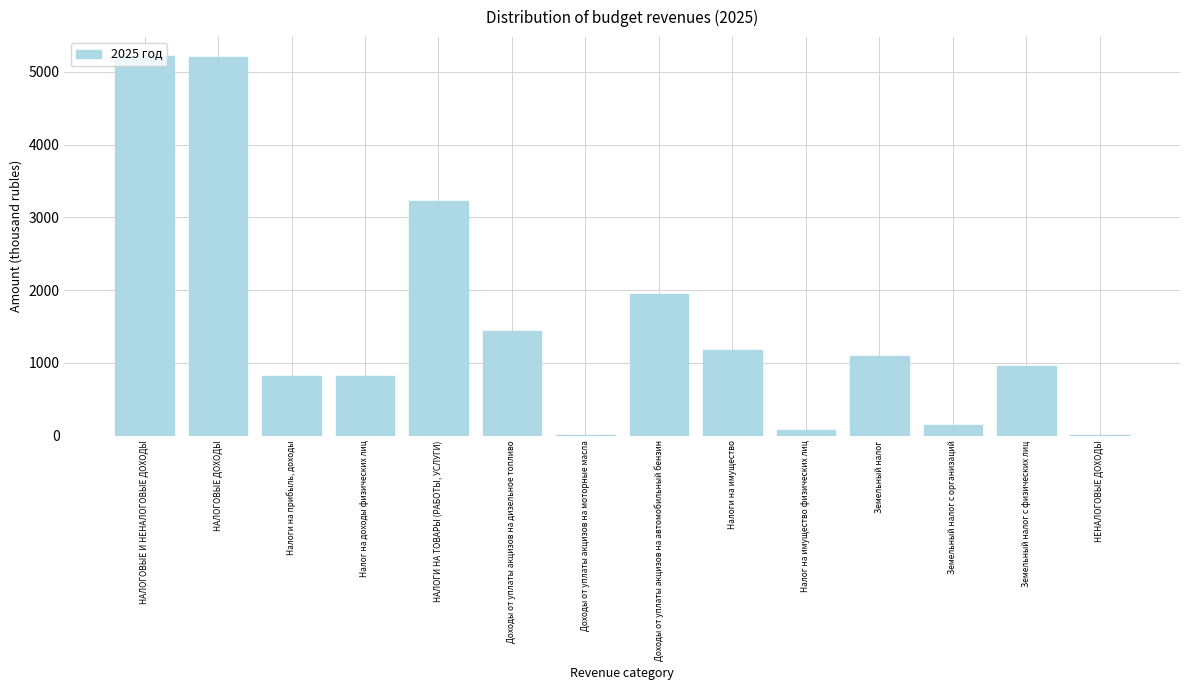

What is the sum of the values at Налог на доходы физических лиц and Доходы от уплаты акцизов на дизельное топливо?

2259.3